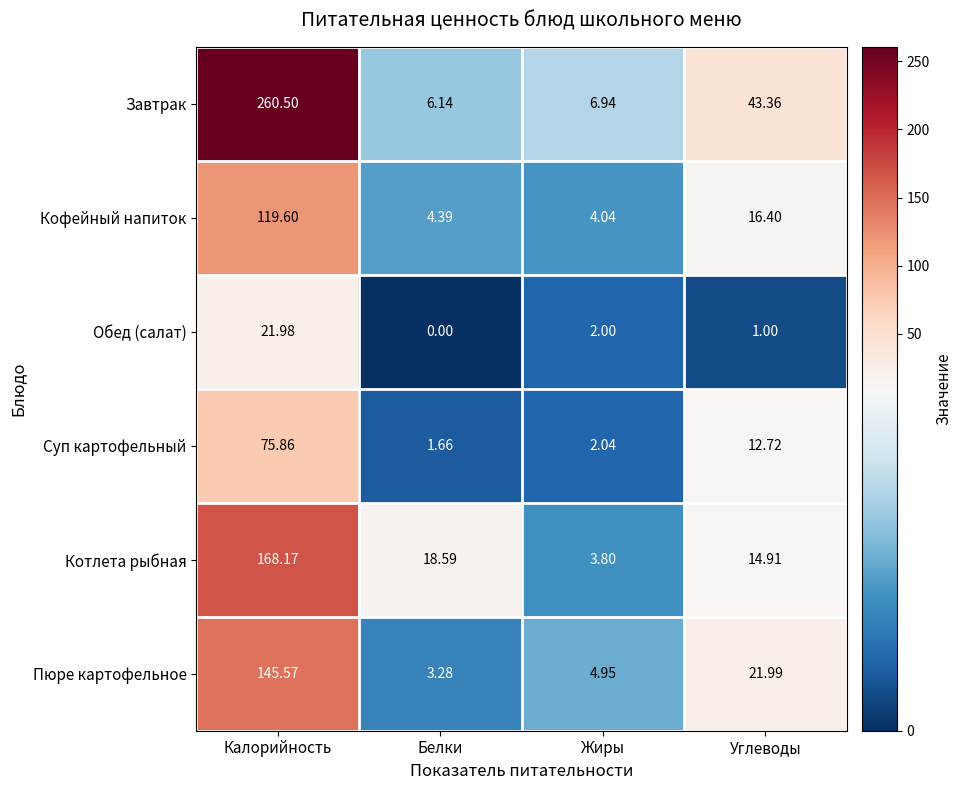

Which series has the largest range (max minus min)?

Завтрак